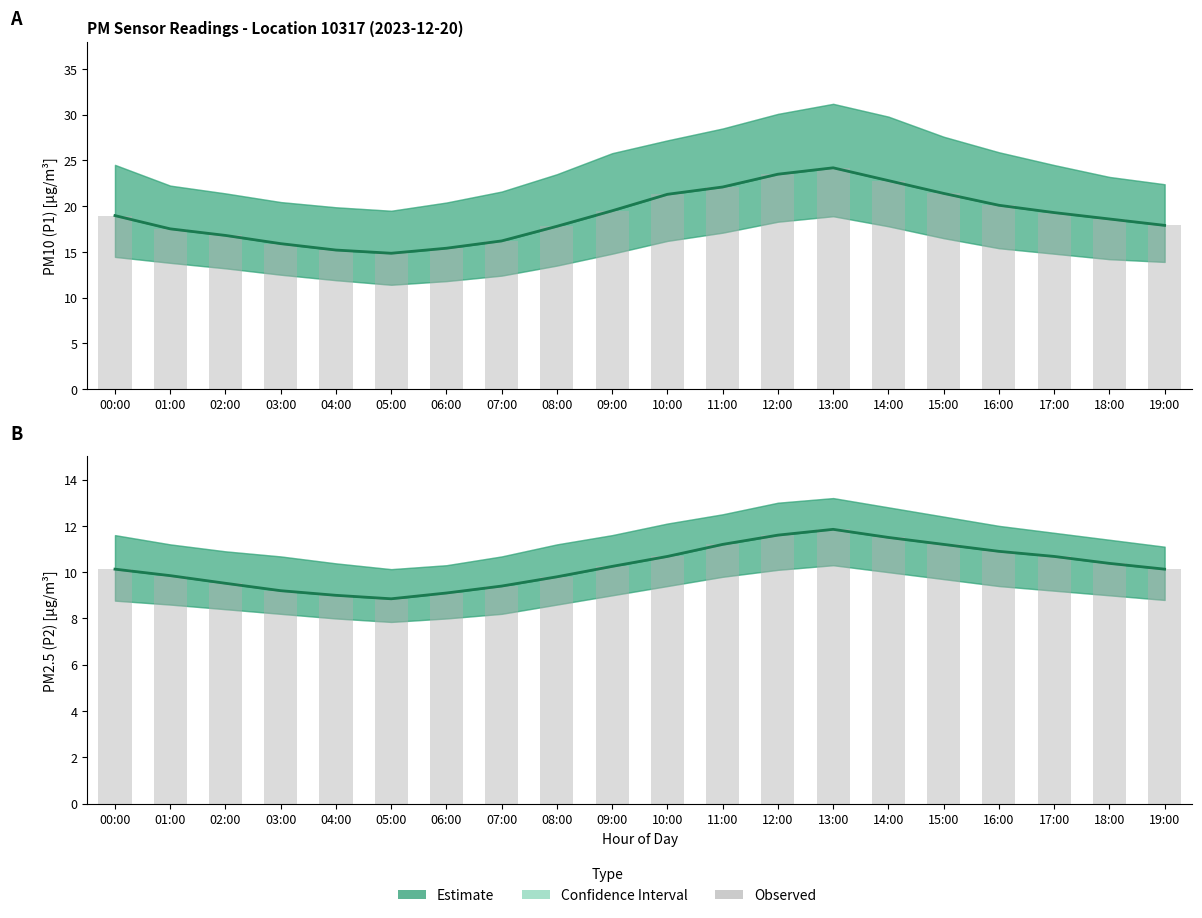

What is the lowest value of the P2 observed series?

8.8